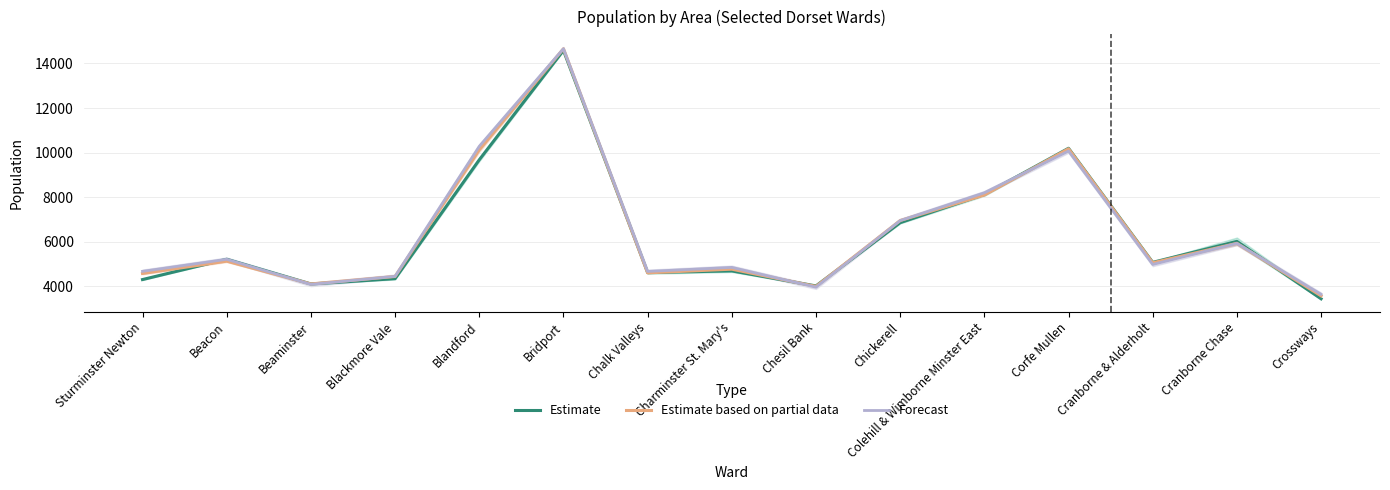

Which series ends up on top after the final intersection of Estimate based on partial data and Forecast?

Forecast